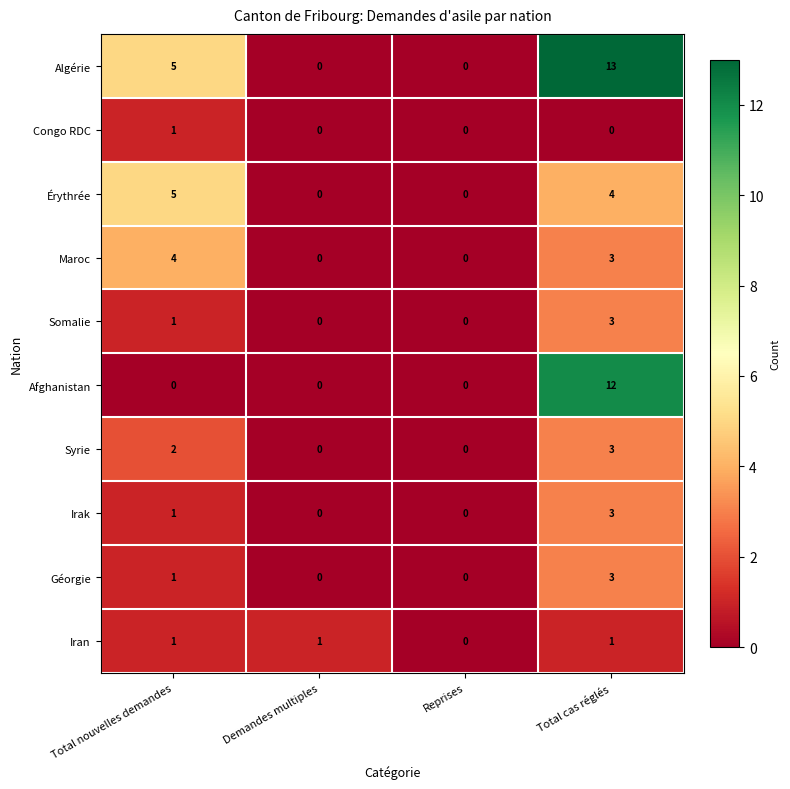

At which label does Maroc reach its peak?

Total nouvelles demandes